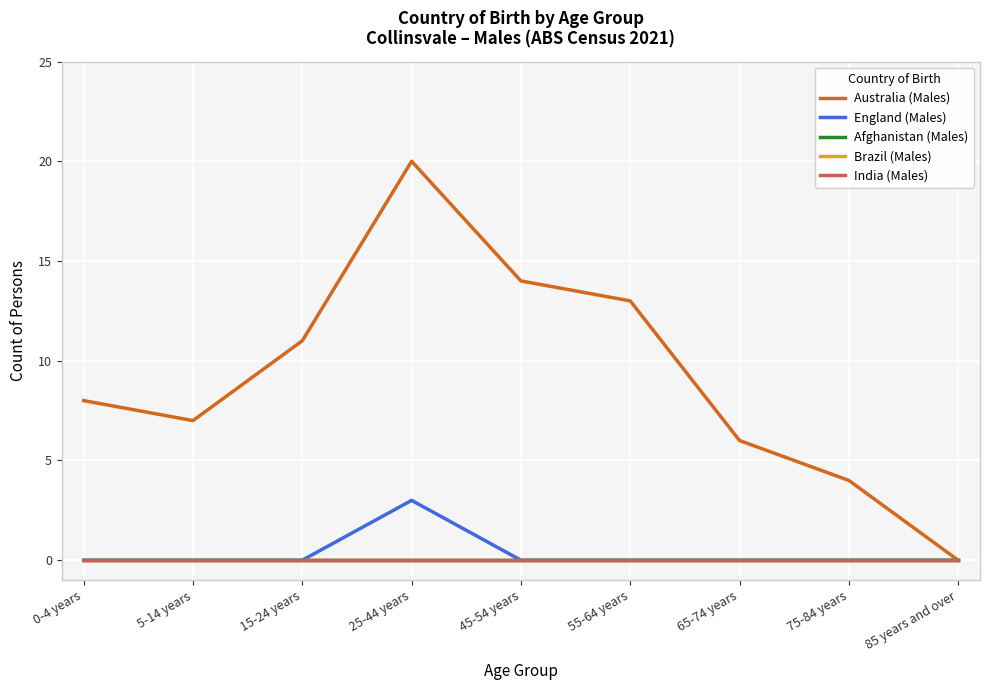

True or false: India (Males) has a value of 0 at 45-54 years.

True